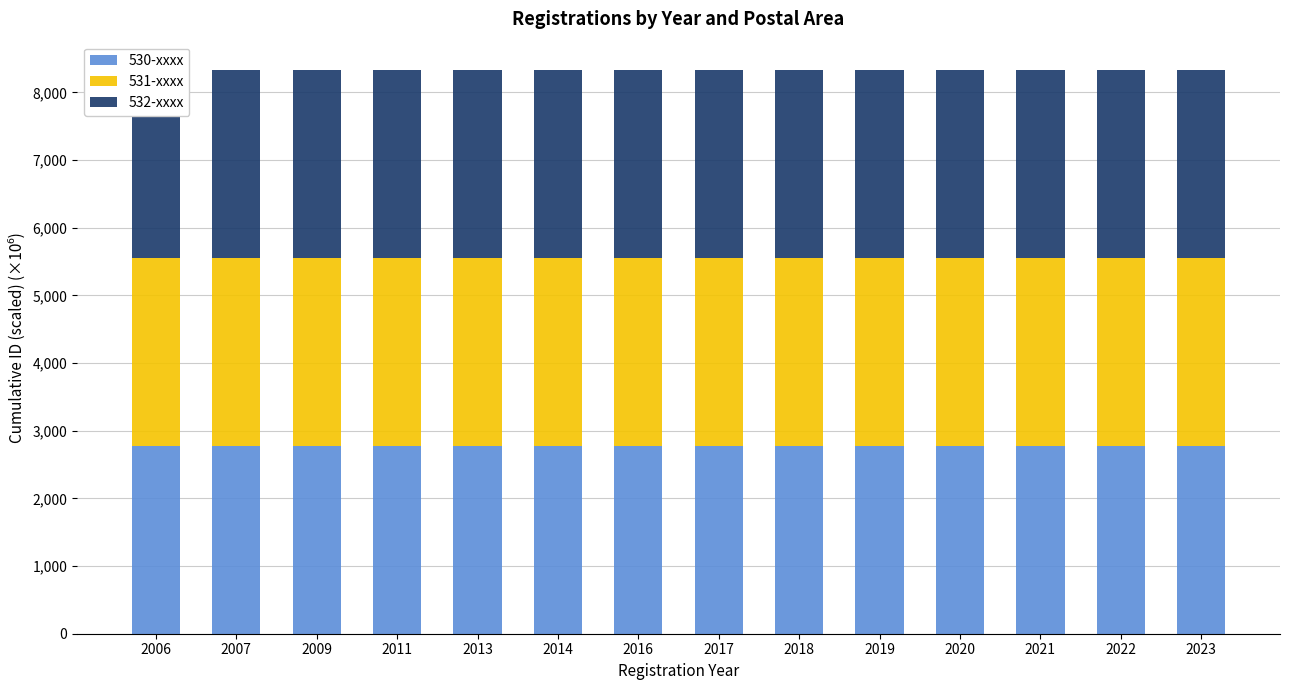

What is the average value of the 530-xxxx series?

2774.1